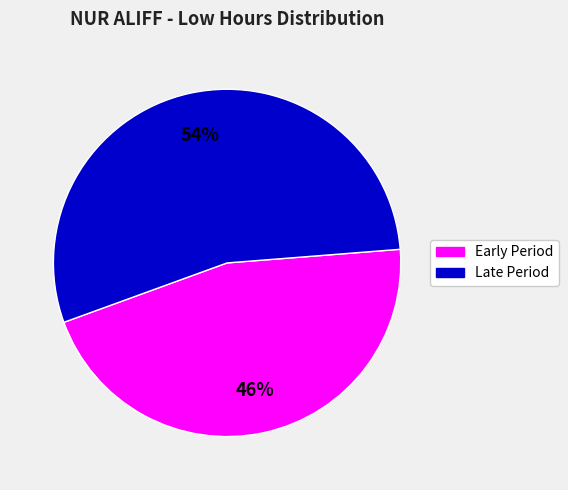

To the nearest percent, what is the average slice percentage?

50%